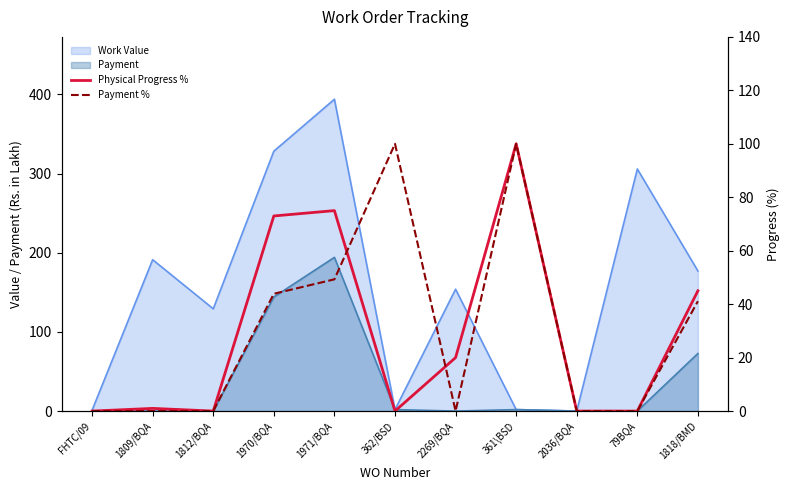

True or false: Payment % has more than 1 points higher than both neighbors.

True